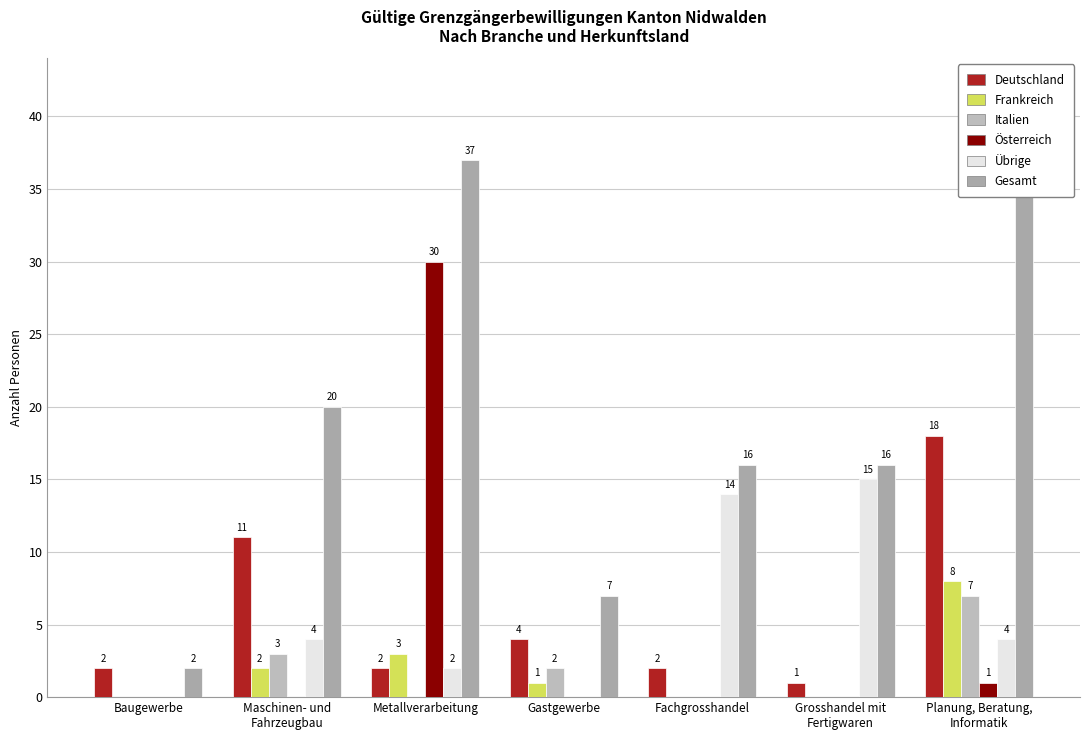

Reading left to right, transcribe all the data shown in this chart.

Deutschland: Baugewerbe=2	Maschinen- und
Fahrzeugbau=11	Metallverarbeitung=2	Gastgewerbe=4	Fachgrosshandel=2	Grosshandel mit
Fertigwaren=1	Planung, Beratung,
Informatik=18
Frankreich: Baugewerbe=0	Maschinen- und
Fahrzeugbau=2	Metallverarbeitung=3	Gastgewerbe=1	Fachgrosshandel=0	Grosshandel mit
Fertigwaren=0	Planung, Beratung,
Informatik=8
Italien: Baugewerbe=0	Maschinen- und
Fahrzeugbau=3	Metallverarbeitung=0	Gastgewerbe=2	Fachgrosshandel=0	Grosshandel mit
Fertigwaren=0	Planung, Beratung,
Informatik=7
Österreich: Baugewerbe=0	Maschinen- und
Fahrzeugbau=0	Metallverarbeitung=30	Gastgewerbe=0	Fachgrosshandel=0	Grosshandel mit
Fertigwaren=0	Planung, Beratung,
Informatik=1
Übrige: Baugewerbe=0	Maschinen- und
Fahrzeugbau=4	Metallverarbeitung=2	Gastgewerbe=0	Fachgrosshandel=14	Grosshandel mit
Fertigwaren=15	Planung, Beratung,
Informatik=4
Gesamt: Baugewerbe=2	Maschinen- und
Fahrzeugbau=20	Metallverarbeitung=37	Gastgewerbe=7	Fachgrosshandel=16	Grosshandel mit
Fertigwaren=16	Planung, Beratung,
Informatik=38